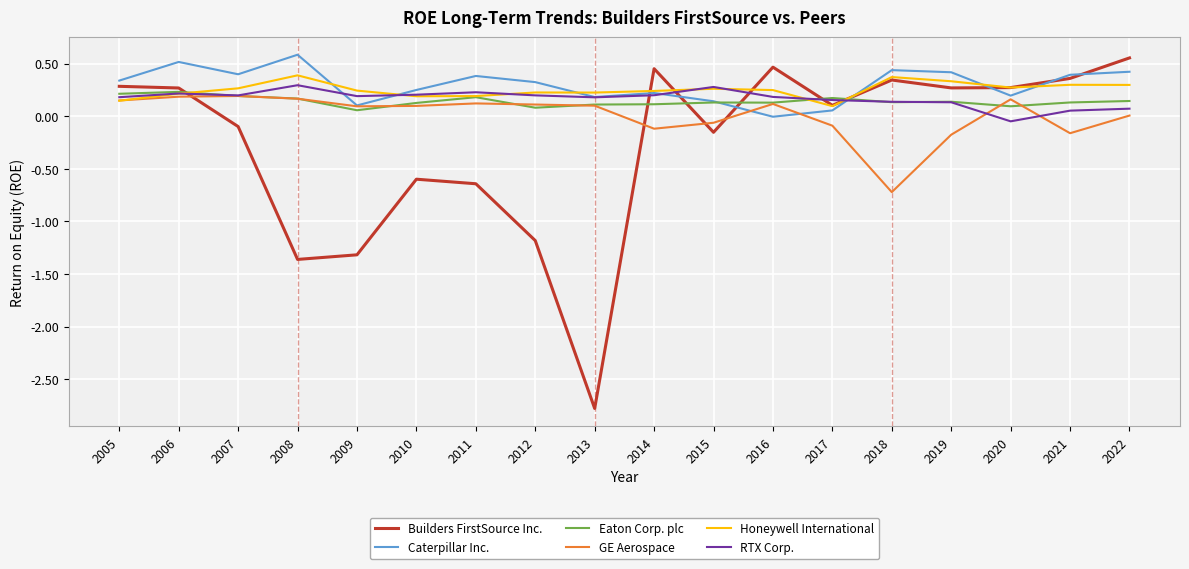

Which series has the largest total across all categories?

Caterpillar Inc.